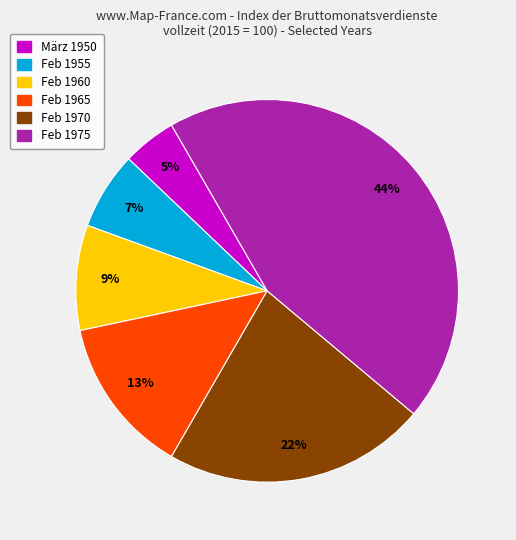

Does any single category account for the majority?

No